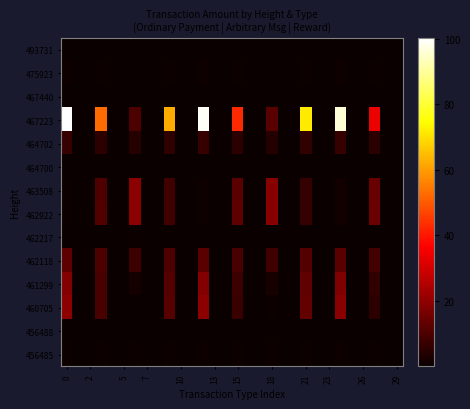

Which series has the largest total across all categories?

467223